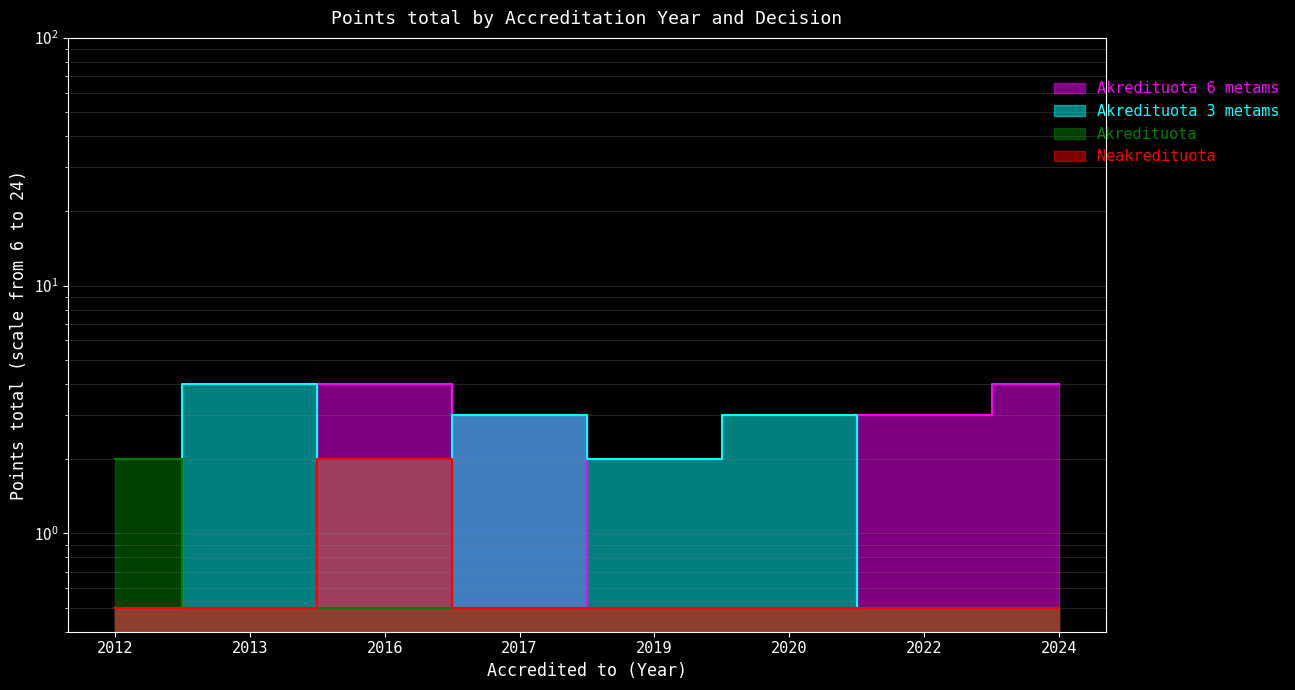

Read the Akredituota 3 metams value at 2022.

0.5